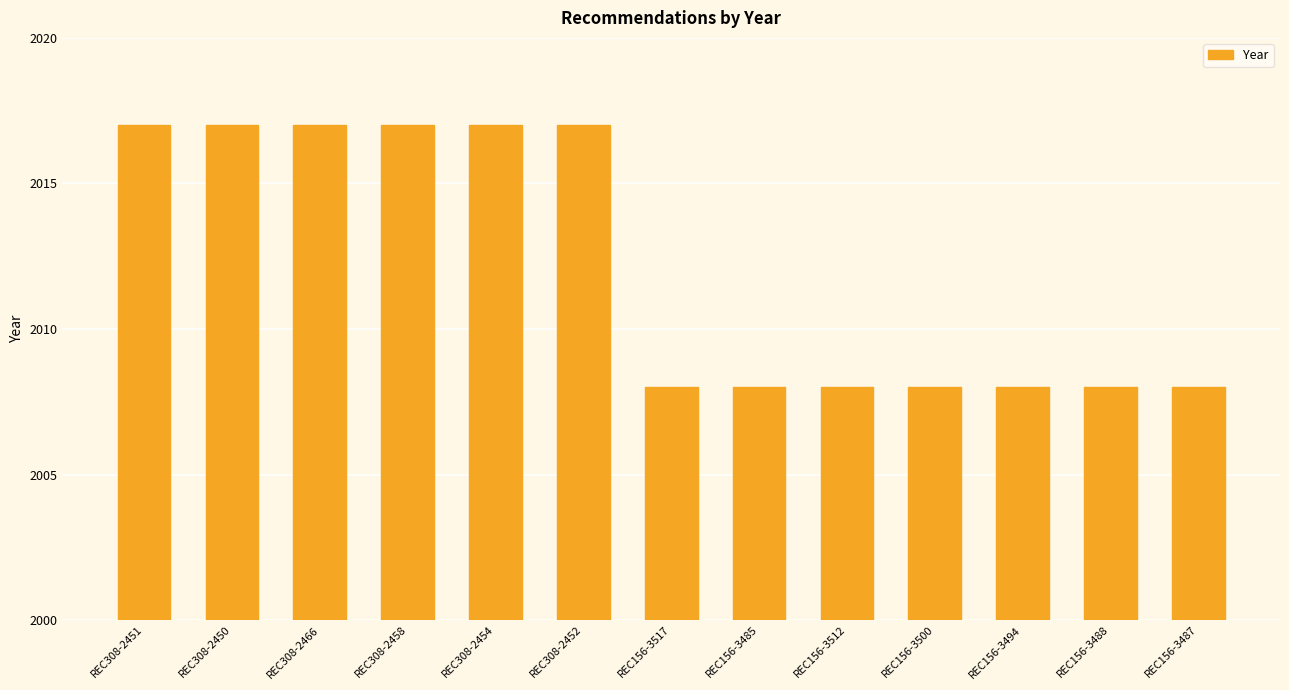

Read the value at REC156-3487.

2008